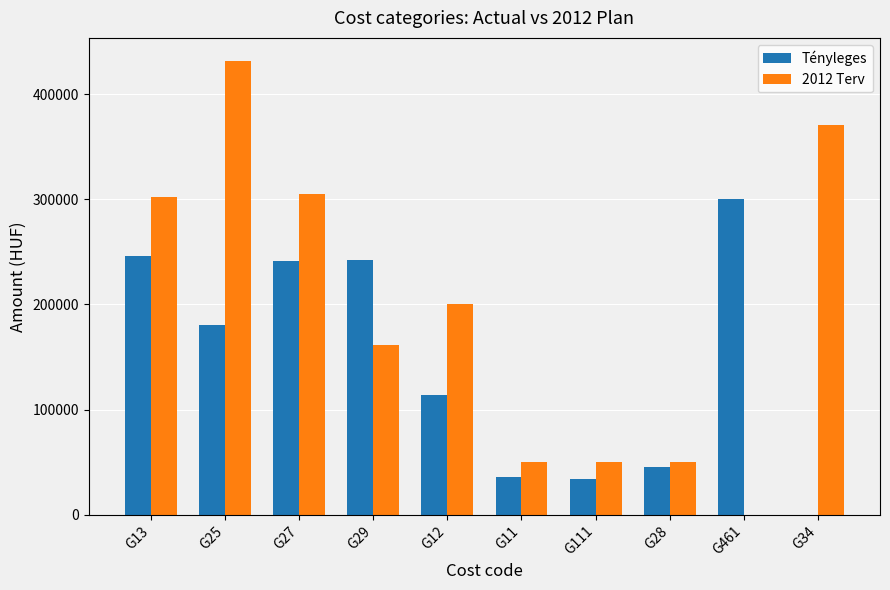

What is the total value across all series at G25?

612000